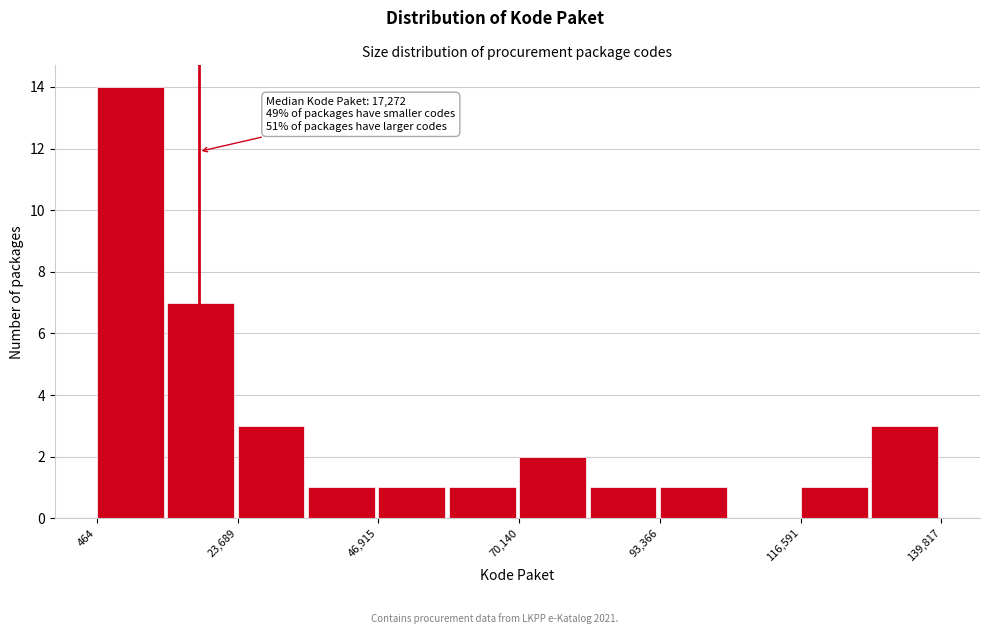

Around what value on the x-axis is the tallest bar? Give the approximate position of its centre, as read against the axis.

5000